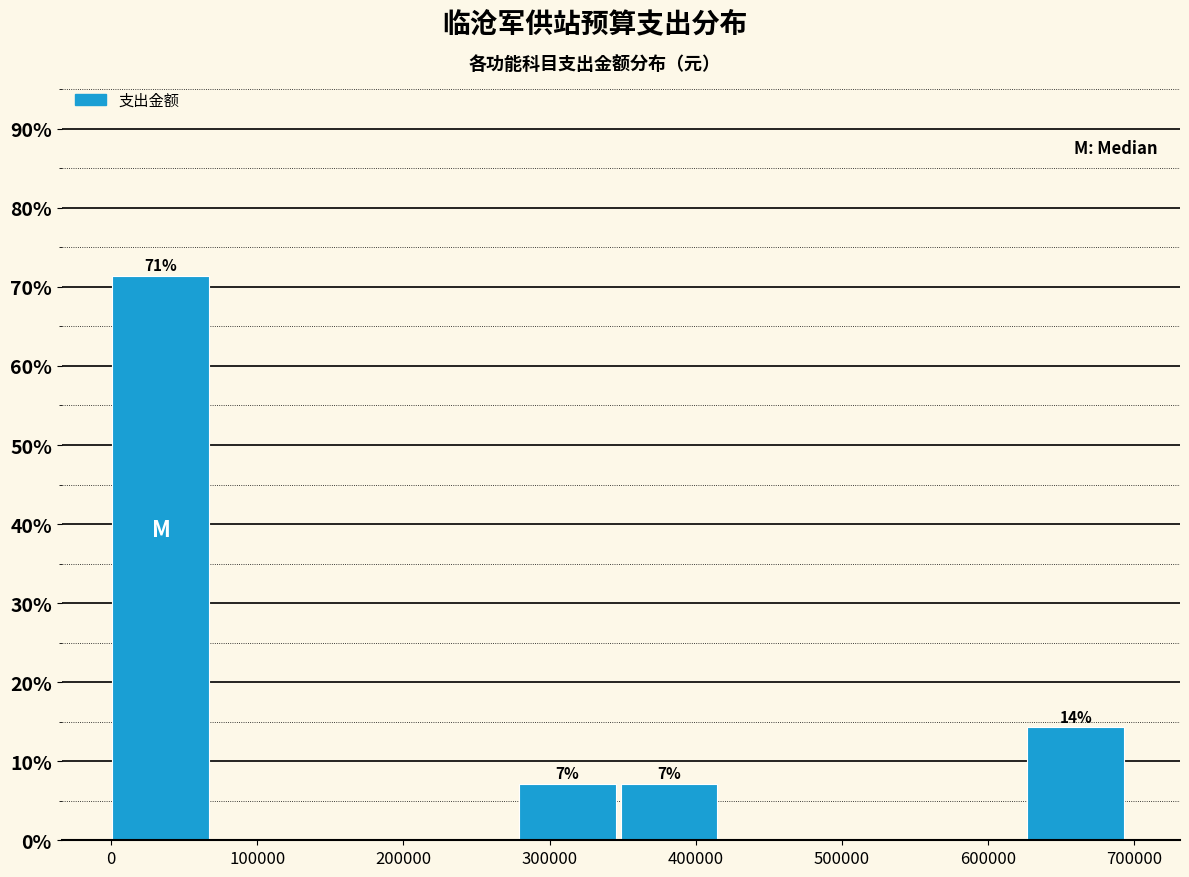

Which range on the x-axis has the tallest bar?

0 to 70000